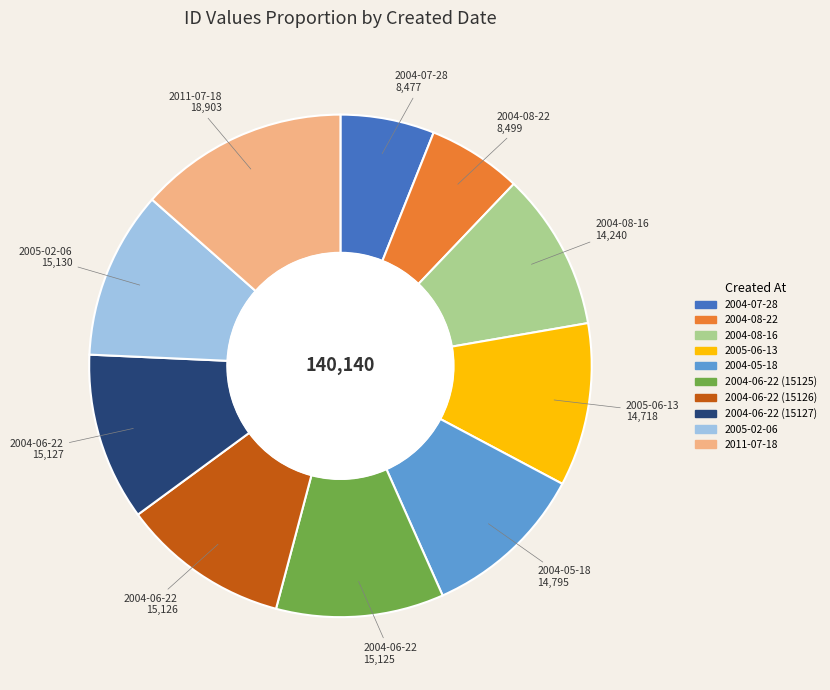

Is the sum of 2004-06-22 (15127) and 2004-08-16 greater than half?

No